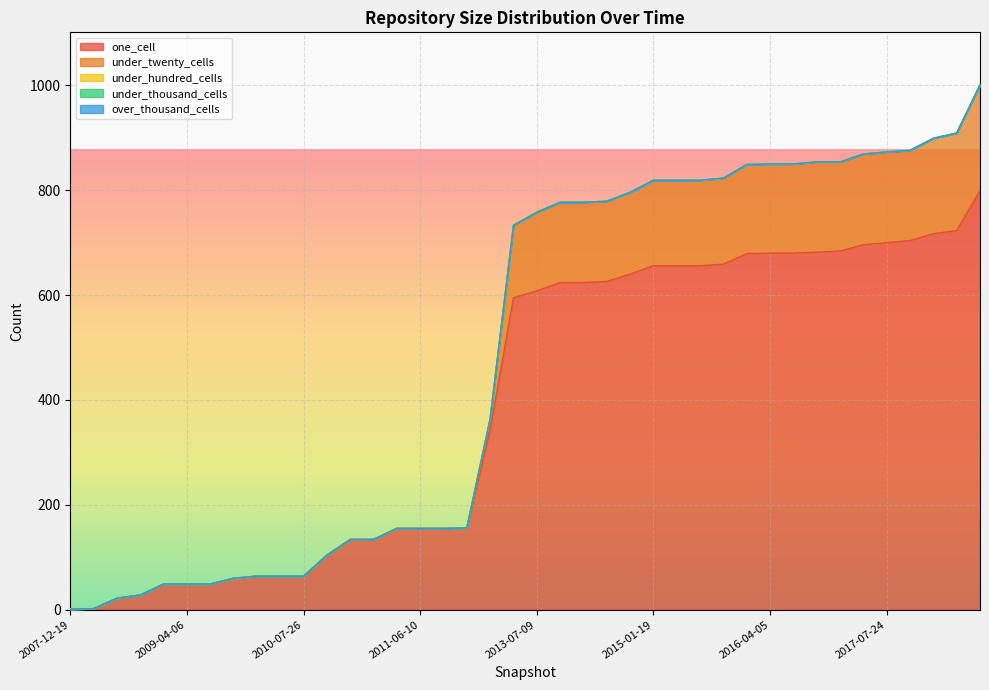

True or false: under_hundred_cells and under_twenty_cells cross at least once.

False